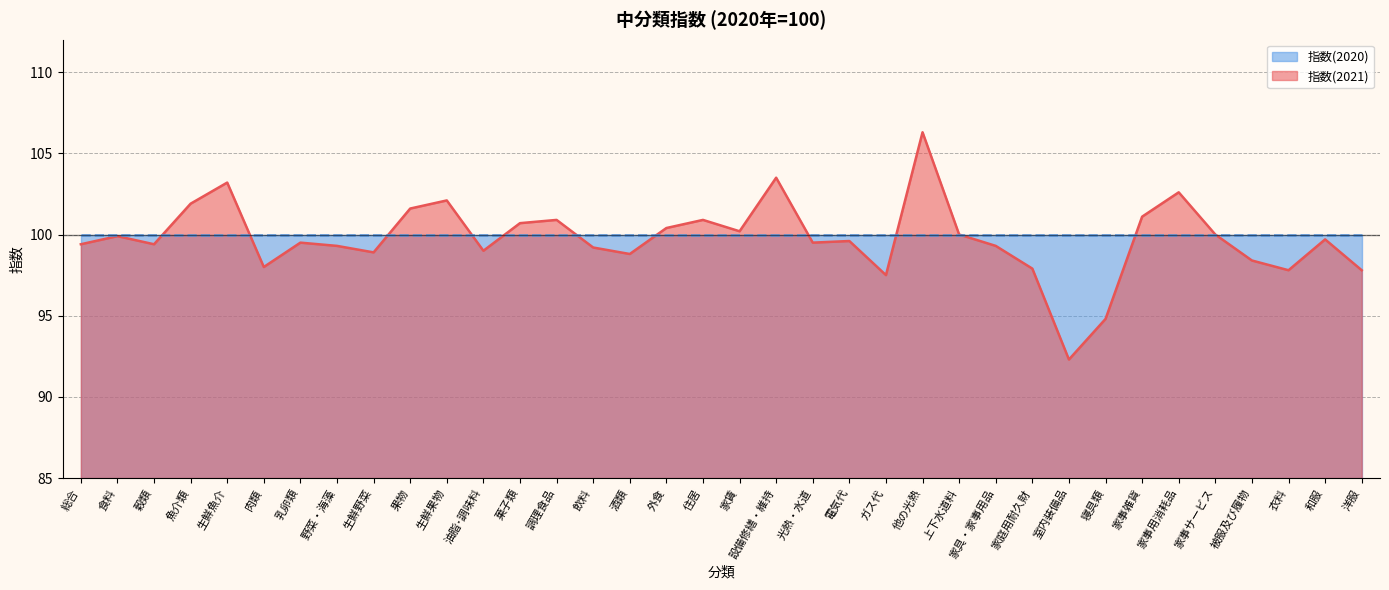

List the labels in order of value, largest first.

他の光熱, 設備修繕・維持, 生鮮魚介, 家事用消耗品, 生鮮果物, 魚介類, 果物, 家事雑貨, 調理食品, 住居, 菓子類, 外食, 家賃, 上下水道料, 家事サービス, 食料, 和服, 電気代, 乳卵類, 光熱・水道, 総合, 穀類, 野菜・海藻, 家具・家事用品, 飲料, 油脂･調味料, 生鮮野菜, 酒類, 被服及び履物, 肉類, 家庭用耐久財, 衣料, 洋服, ガス代, 寝具類, 室内装備品